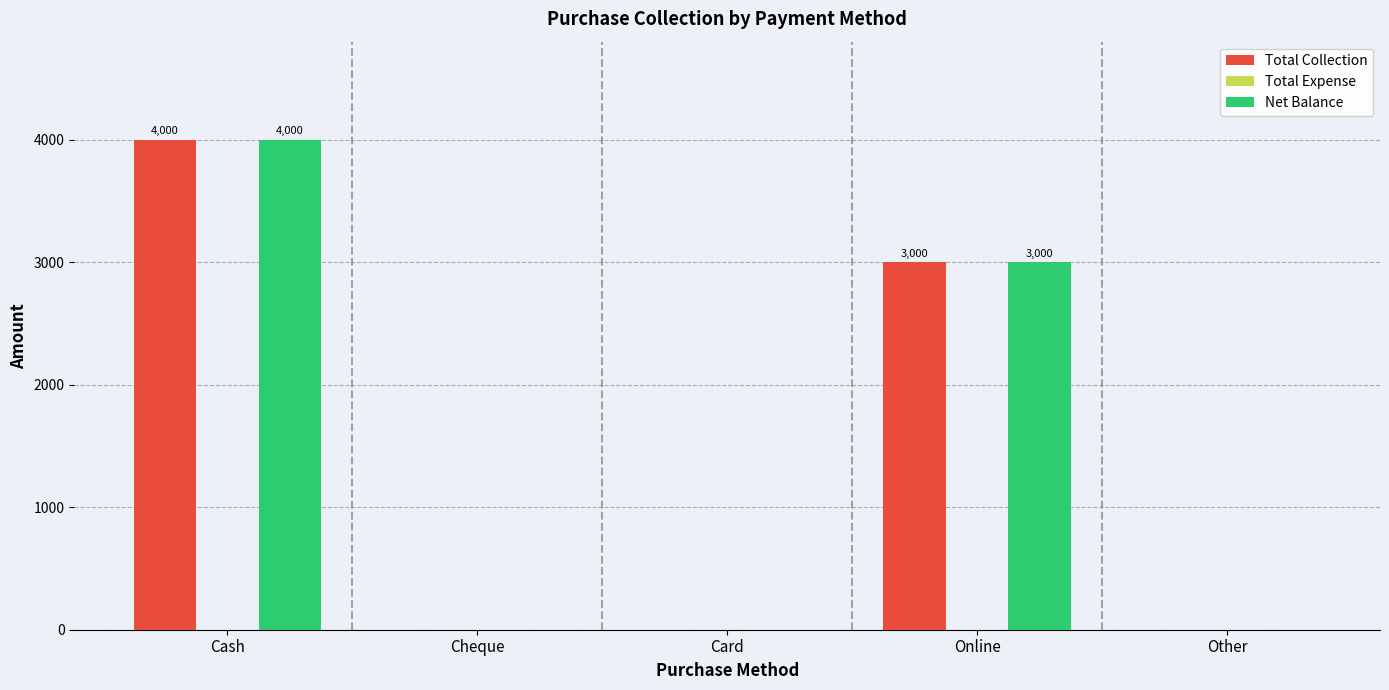

At which category is the sum across all series the highest?

Cash